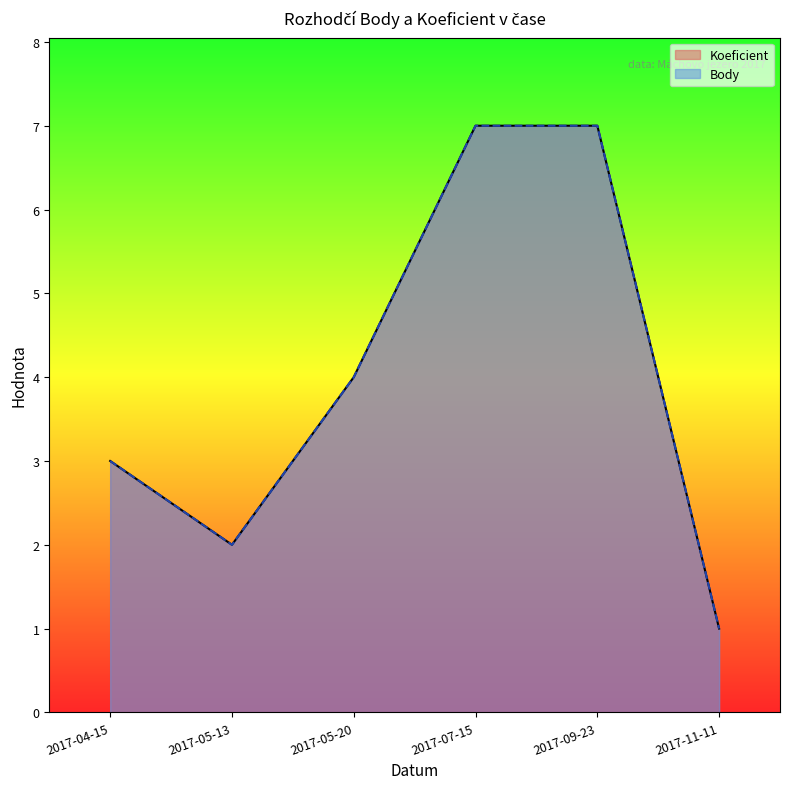

The value of Body at 2017-04-15 is 1. True or false?

False